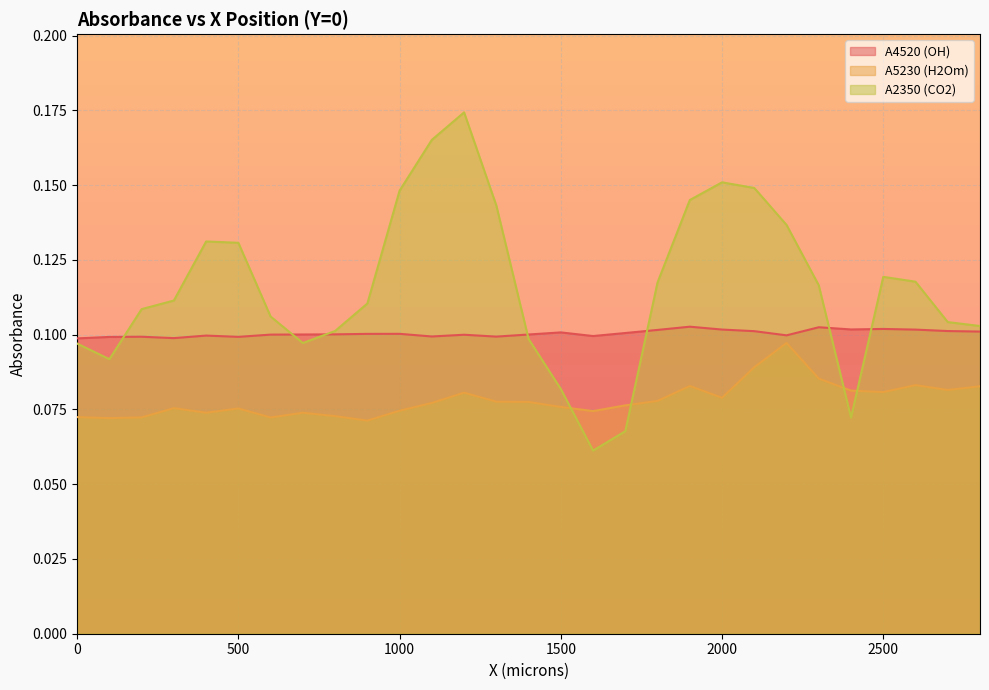

List the labels in order of A5230 (H2Om) value, smallest first.

900, 100, 600, 200, 0, 800, 400, 700, 1600, 1000, 500, 300, 1500, 1700, 1100, 1400, 1300, 1800, 2000, 1200, 2500, 2400, 2700, 2800, 1900, 2600, 2300, 2100, 2200